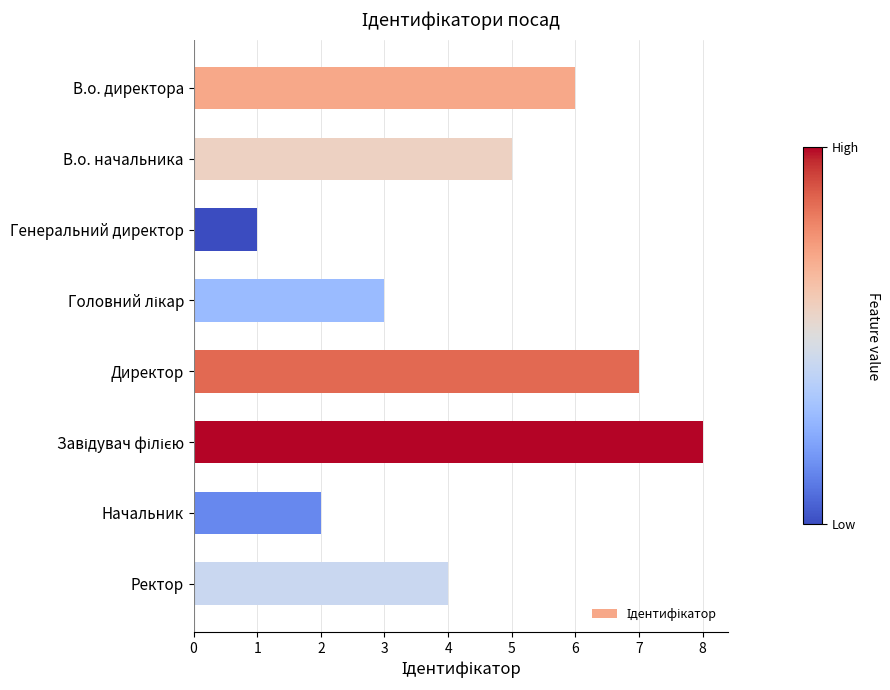

How many values are between 3 and 7?

5